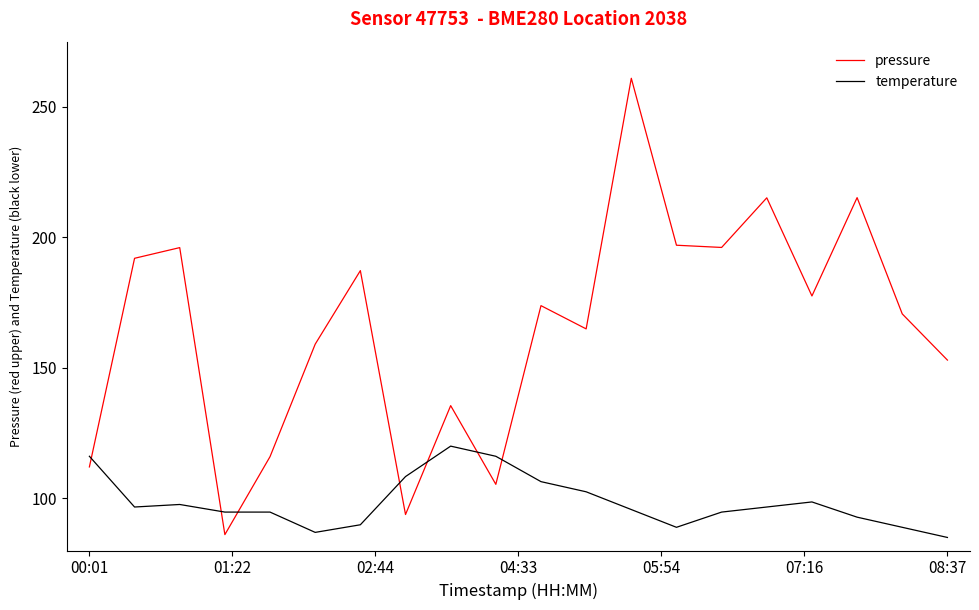

List the series in order of their overall mean, highest first.

pressure, temperature